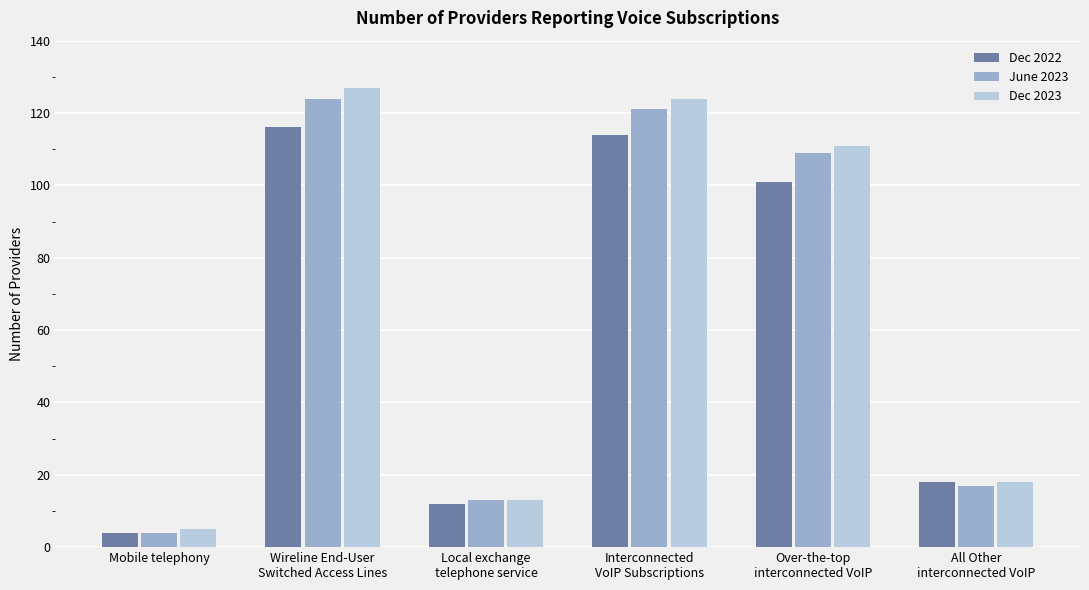

What is the lowest value of the Dec 2023 series?

5